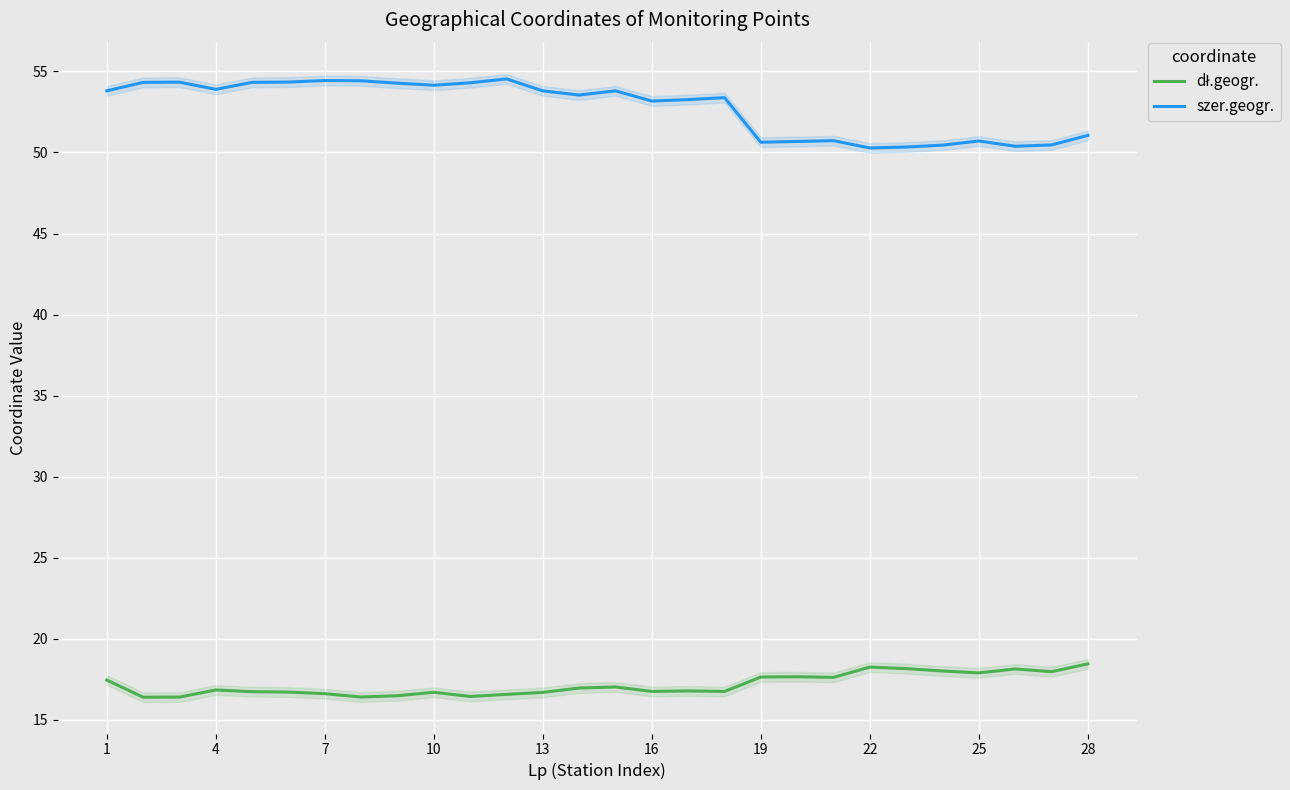

In szer.geogr., how many points are lower than both neighbors (excluding endpoints)?

7